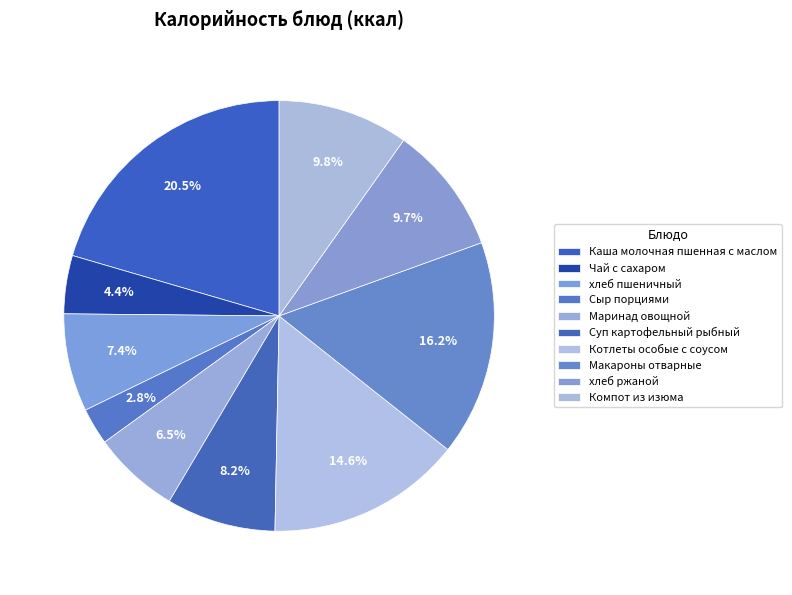

To the nearest percent, what portion does Суп картофельный рыбный represent?

8%